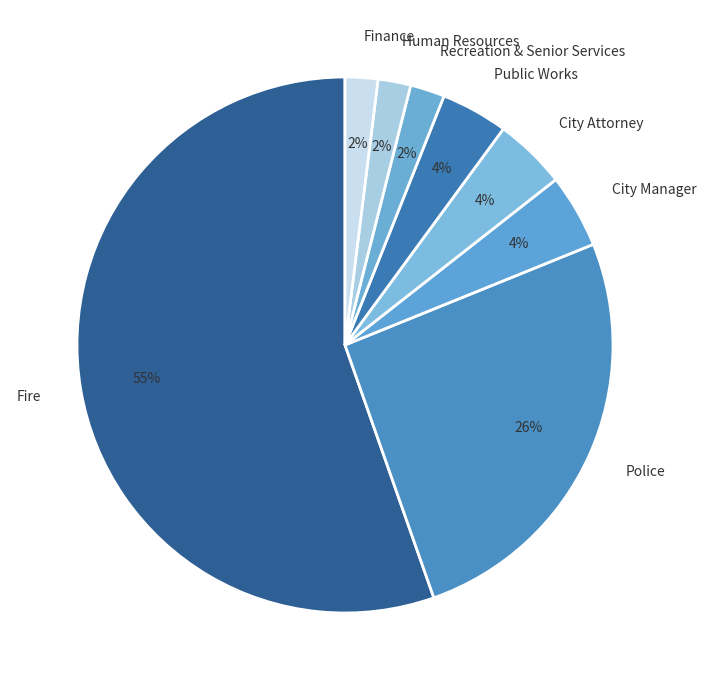

Is it true that City Manager is 4% of the pie?

True